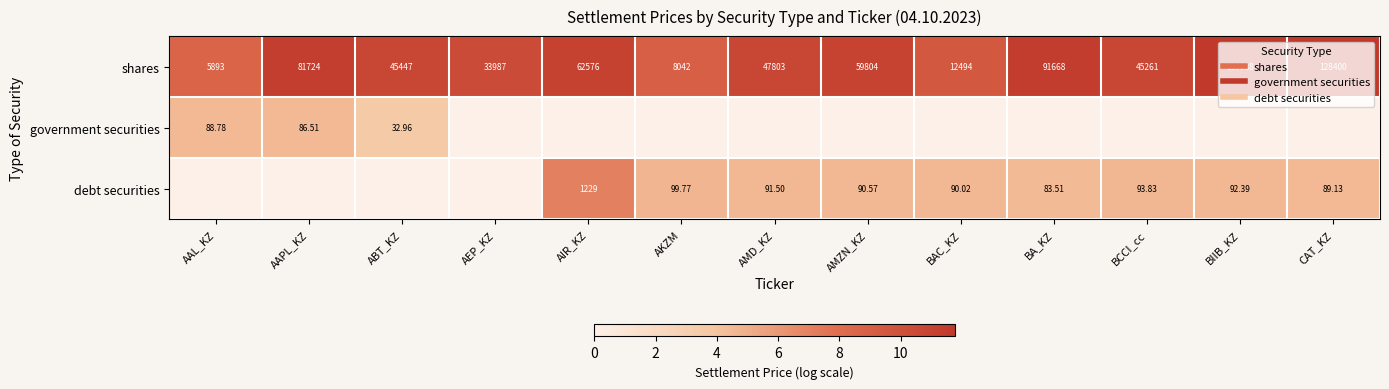

List the labels in order of government securities value, smallest first.

AEP_KZ, AIR_KZ, AKZM, AMD_KZ, AMZN_KZ, BAC_KZ, BA_KZ, BCCI_cc, BIIB_KZ, CAT_KZ, ABT_KZ, AAPL_KZ, AAL_KZ